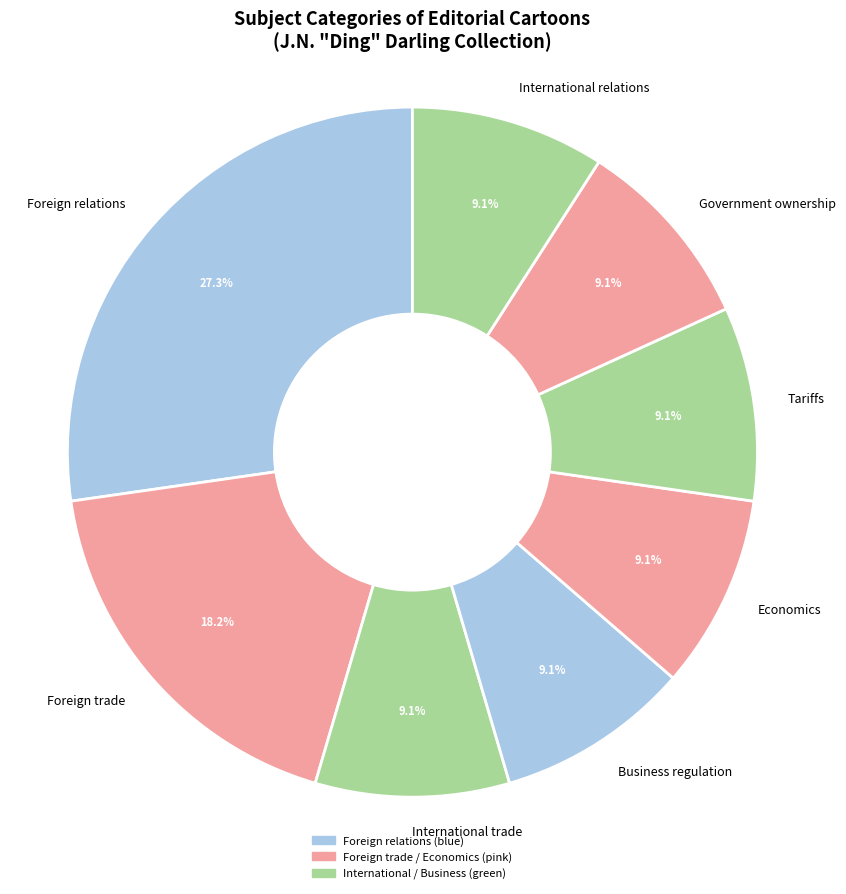

Which has a higher value, Foreign trade or Business regulation?

Foreign trade